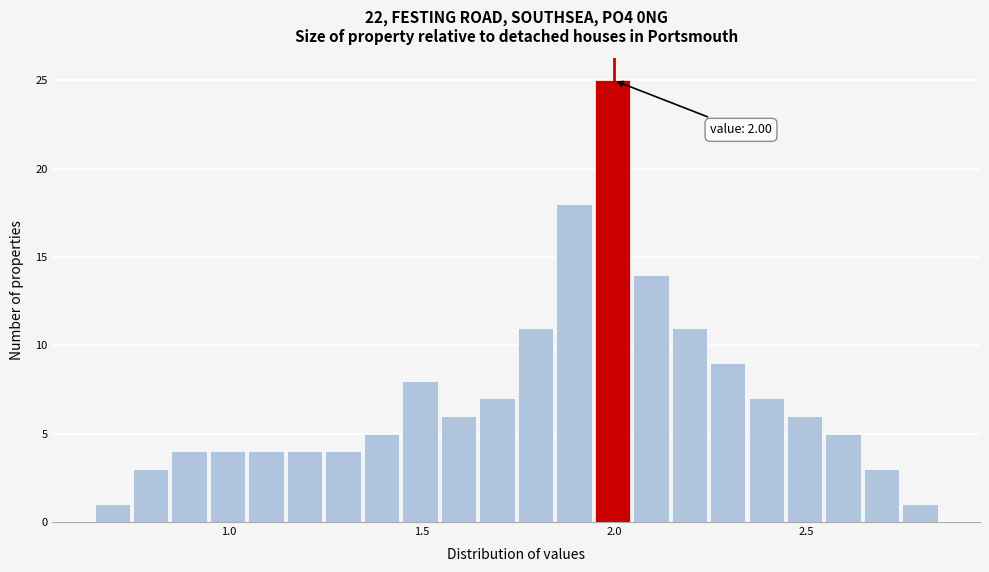

Around what value on the x-axis is the tallest bar? Give the approximate position of its centre, as read against the axis.

2.00